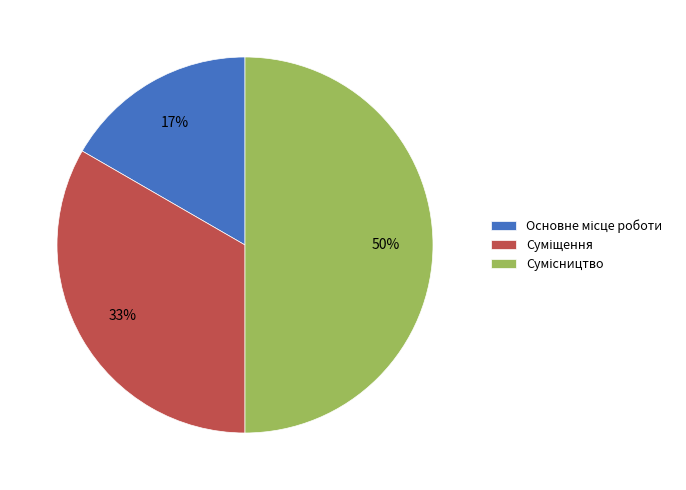

To the nearest percent, what is the average slice percentage?

33%